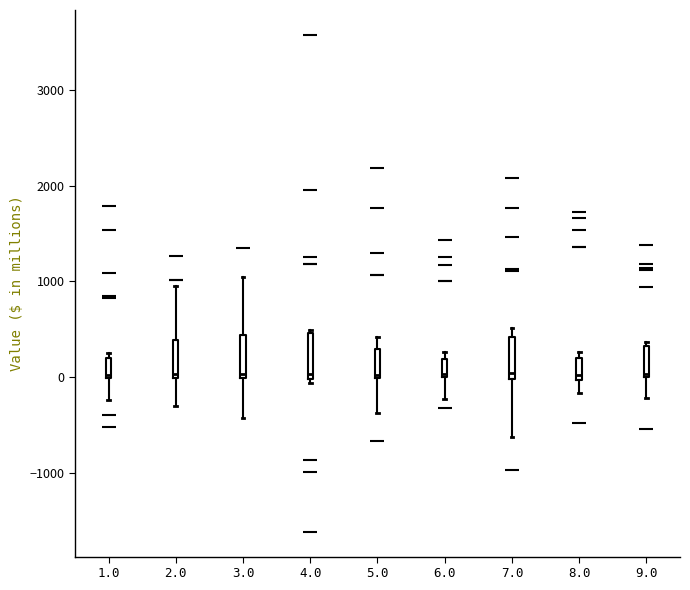

Where does the lower whisker of the box at x = 9.0 end on the y-axis? The values are not printed on the chart, so give them approximately, as read against the axis.

-200